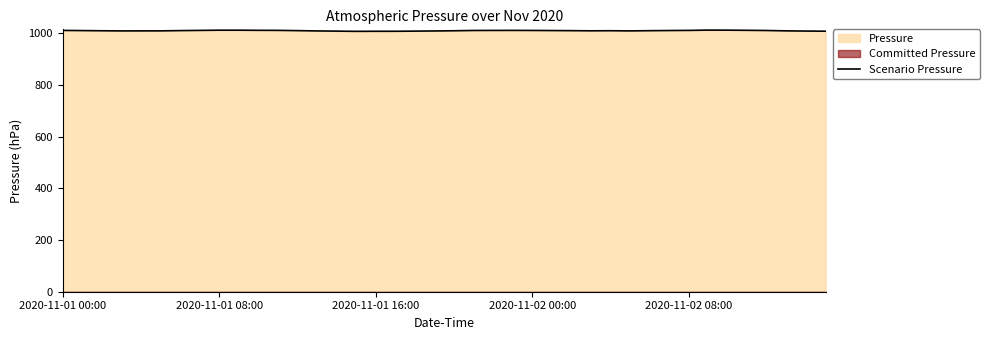

What is the value of the 15th point from the left?

1008.3